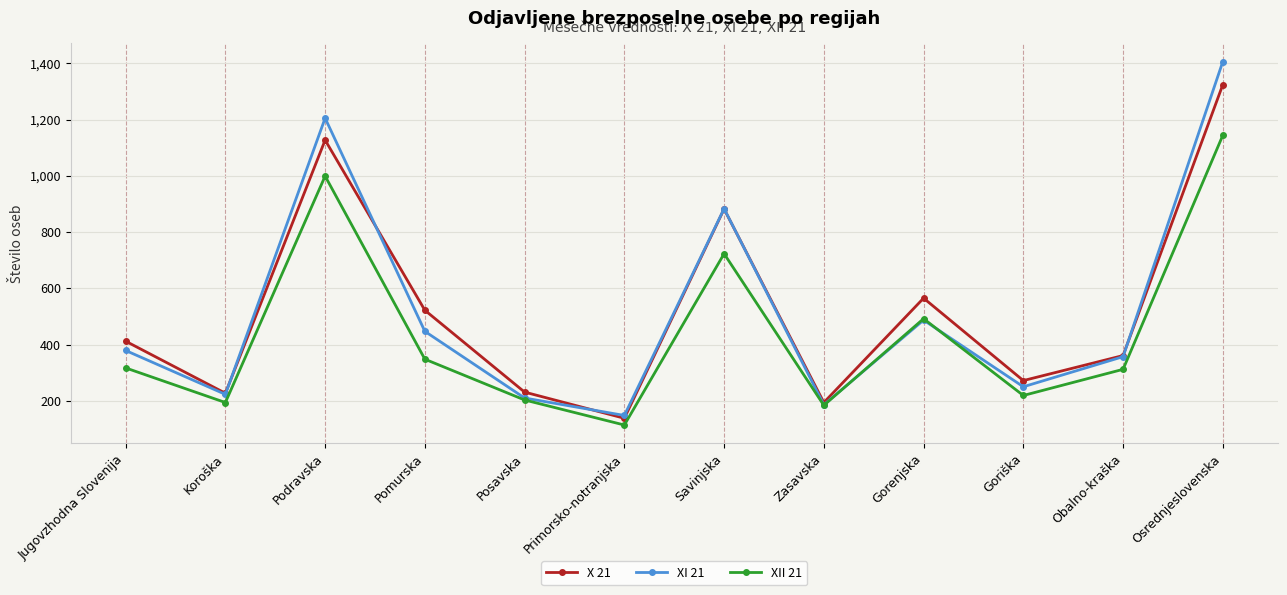

Which series changed the most between Goriška and Osrednjeslovenska?

XI 21